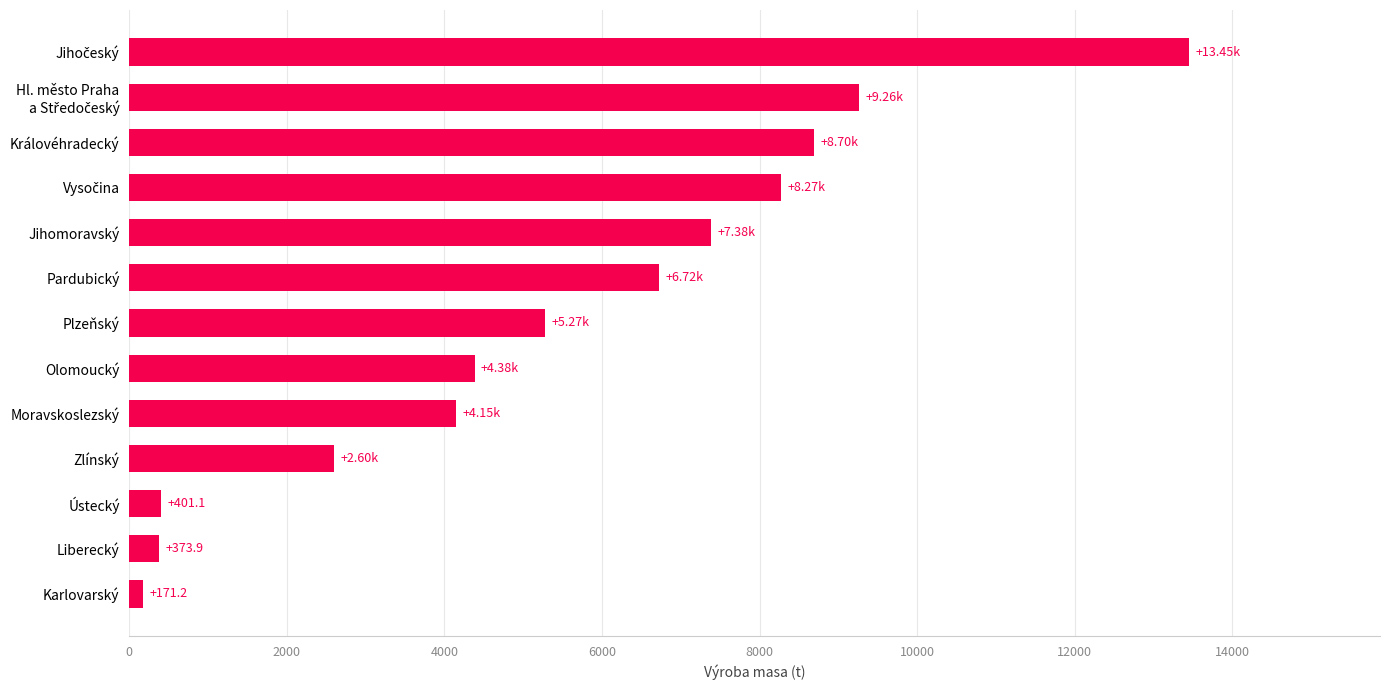

What is the sum of the values at Liberecký and Moravskoslezský?

4519.7